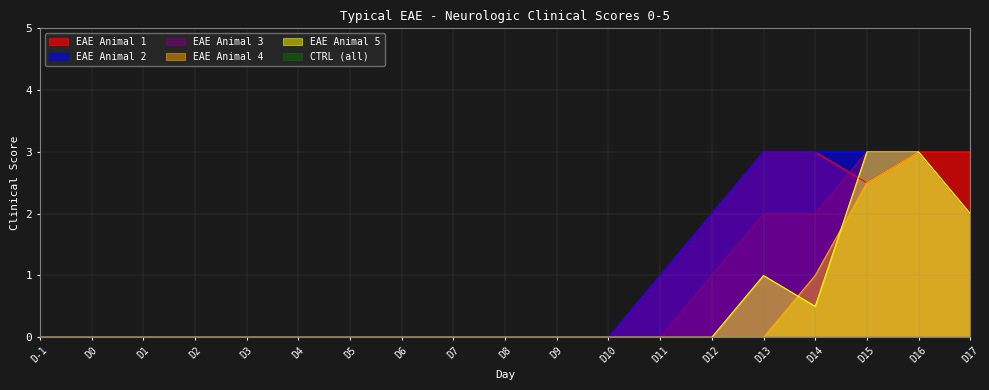

What is the value of the EAE Animal 3 point at the 14th from the left?

1.0